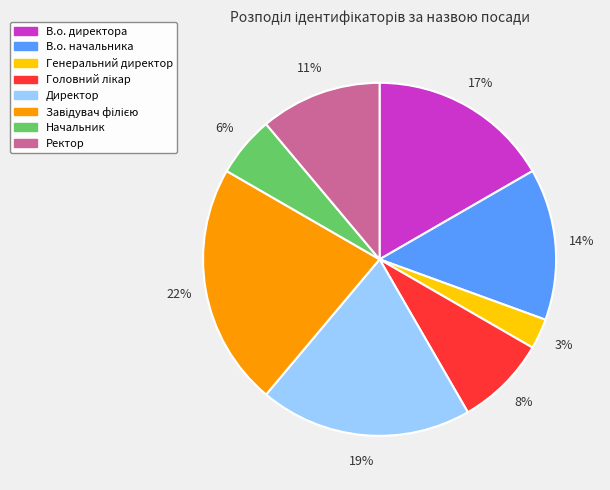

To the nearest percent, what percentage of the pie is В.о. начальника?

14%